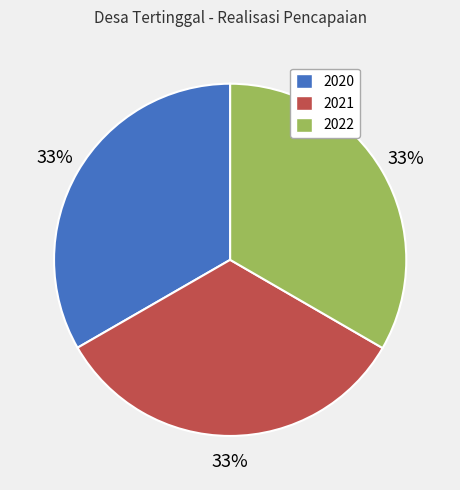

True or false: 2022 accounts for 33% of the total.

True